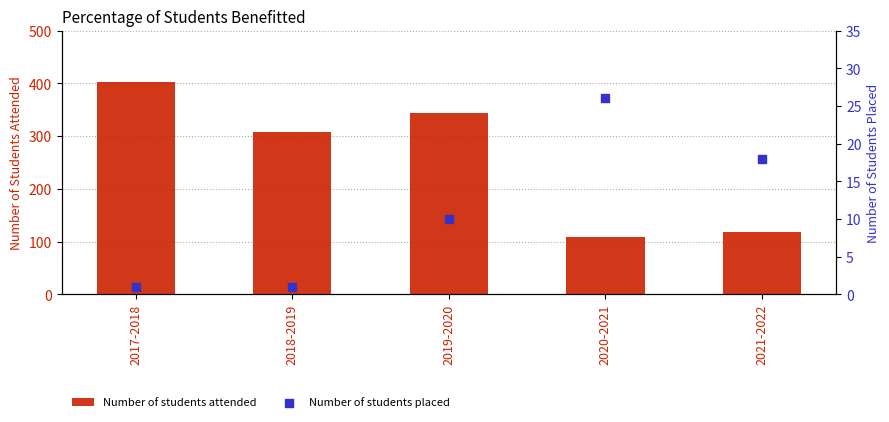

At how many categories does at least one series exceed 290?

3